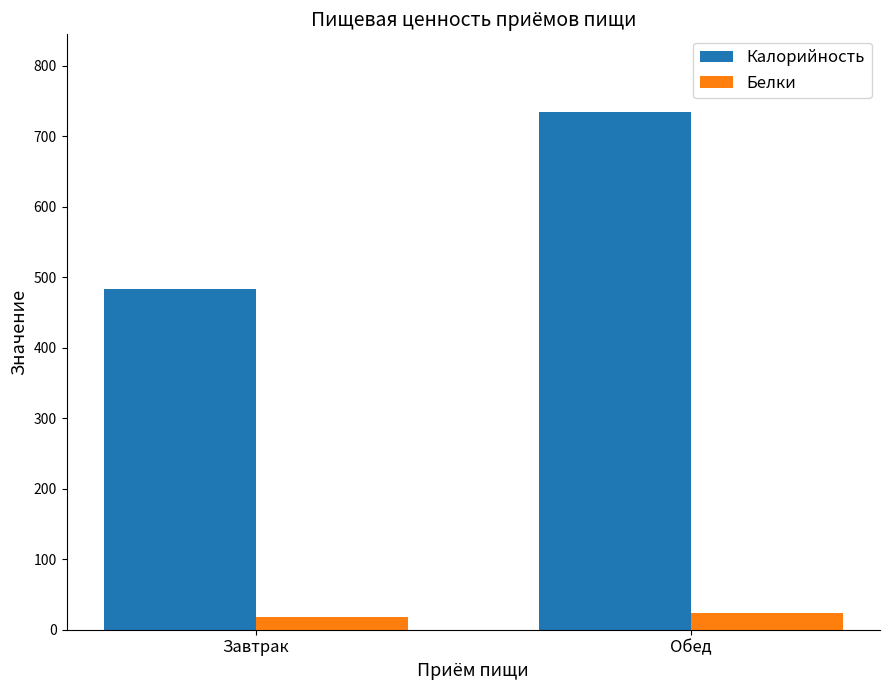

Rank the series at Обед from highest to lowest value.

Калорийность, Белки